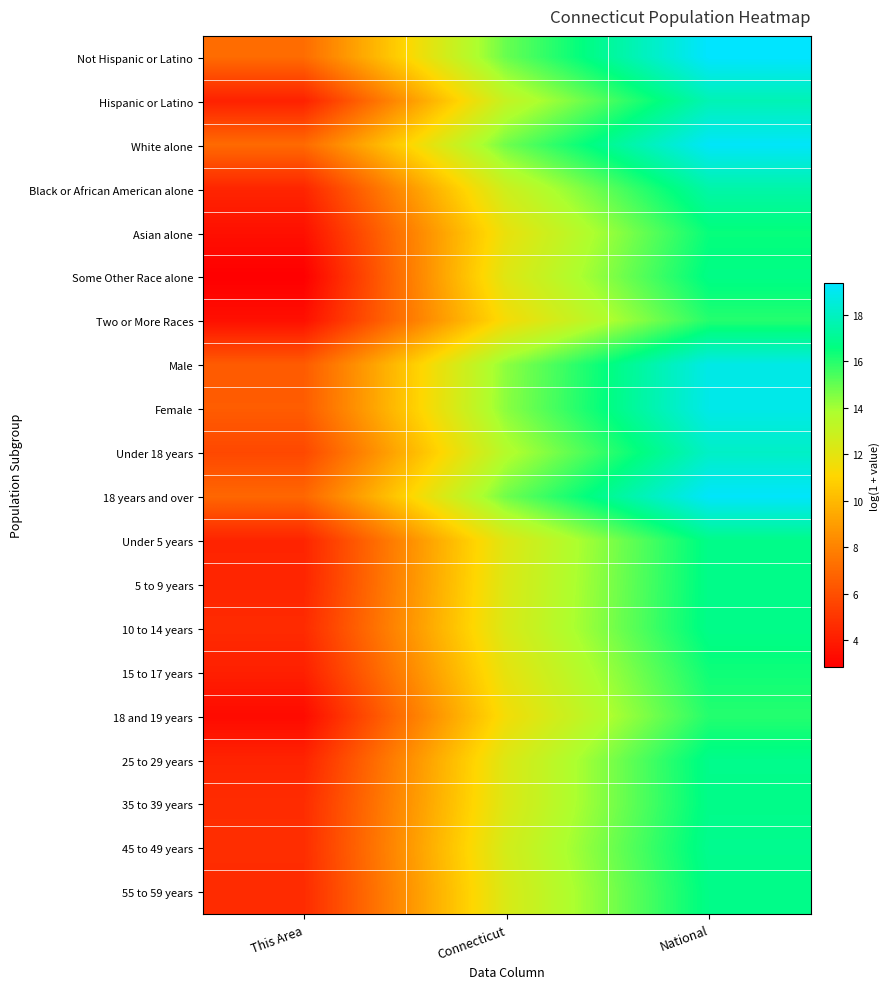

Reading left to right, extract all data points from this chart.

Not Hispanic or Latino: This Area=7.1	Connecticut=14.9	National=19.4
Hispanic or Latino: This Area=4.2	Connecticut=13.1	National=17.7
White alone: This Area=7.1	Connecticut=14.8	National=19.2
Black or African American alone: This Area=4.3	Connecticut=12.8	National=17.5
Asian alone: This Area=3.5	Connecticut=11.8	National=16.5
Some Other Race alone: This Area=2.8	Connecticut=12.2	National=16.8
Two or More Races: This Area=3.5	Connecticut=11.4	National=16.0
Male: This Area=6.5	Connecticut=14.4	National=18.8
Female: This Area=6.5	Connecticut=14.4	National=18.9
Under 18 years: This Area=5.7	Connecticut=13.6	National=18.1
18 years and over: This Area=6.9	Connecticut=14.8	National=19.3
Under 5 years: This Area=4.3	Connecticut=12.2	National=16.8
5 to 9 years: This Area=4.4	Connecticut=12.3	National=16.8
10 to 14 years: This Area=4.6	Connecticut=12.4	National=16.8
15 to 17 years: This Area=4.1	Connecticut=11.9	National=16.4
18 and 19 years: This Area=3.3	Connecticut=11.5	National=16.0
25 to 29 years: This Area=4.3	Connecticut=12.3	National=16.9
35 to 39 years: This Area=4.6	Connecticut=12.3	National=16.8
45 to 49 years: This Area=4.7	Connecticut=12.6	National=16.9
55 to 59 years: This Area=4.6	Connecticut=12.4	National=16.8